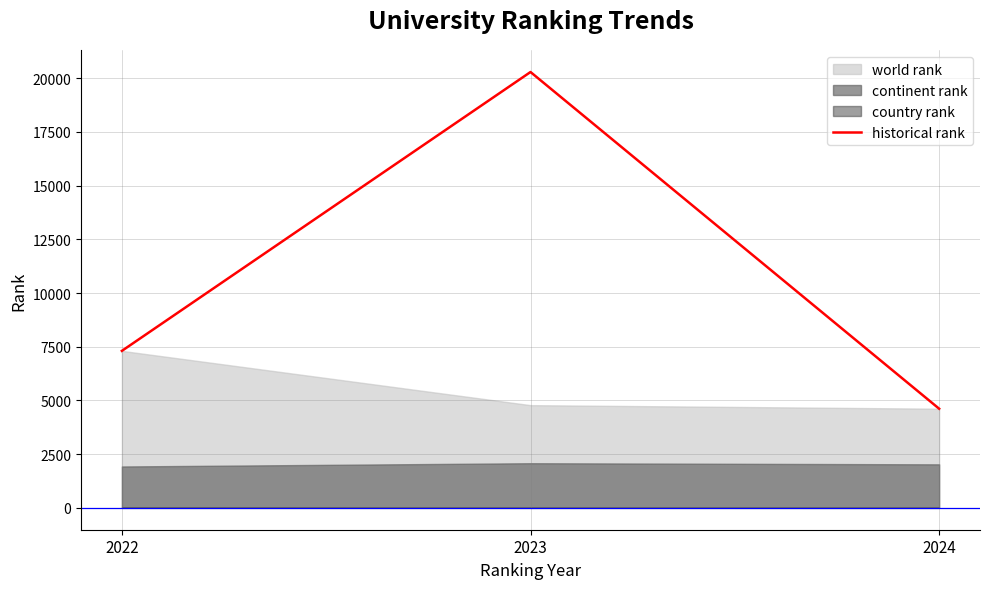

List the labels in order of value, smallest first.

2024, 2022, 2023